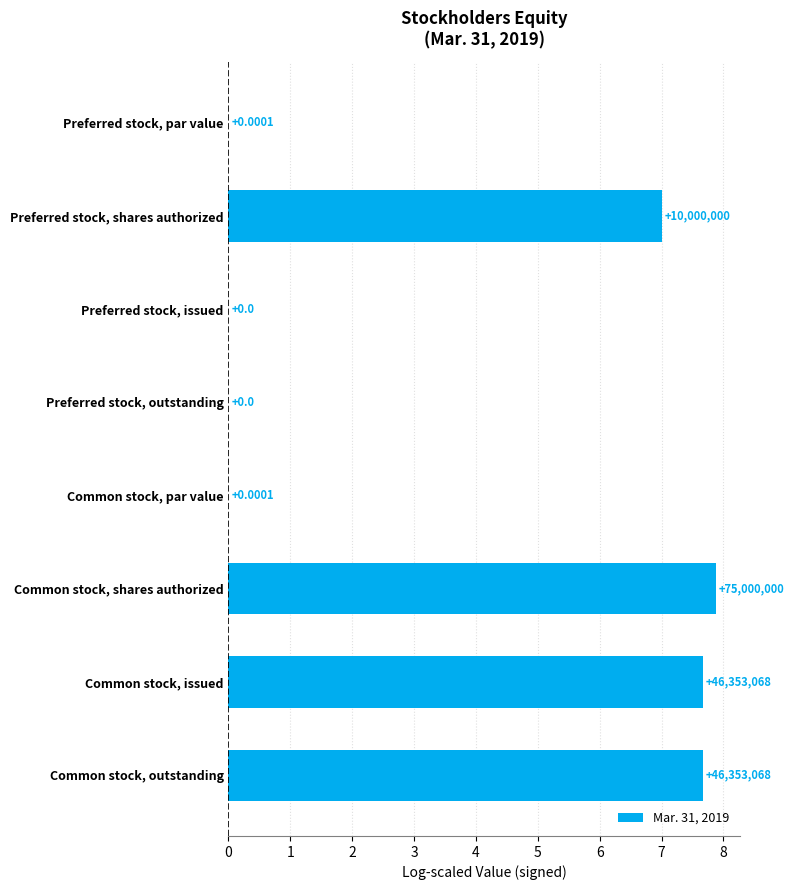

Which has a higher value, Common stock, issued or Common stock, par value?

Common stock, issued